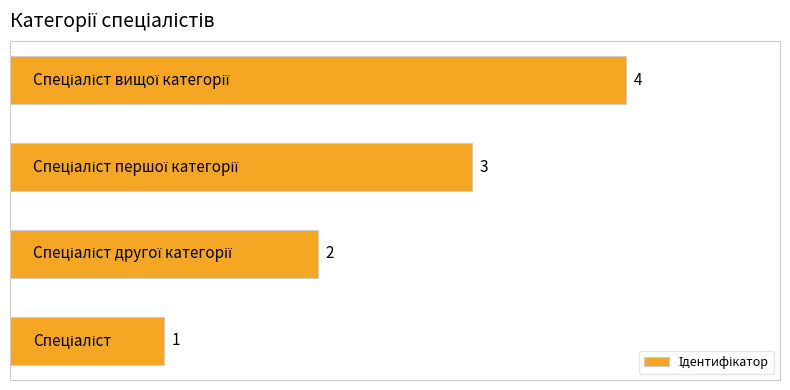

What is the maximum value shown in the chart?

4